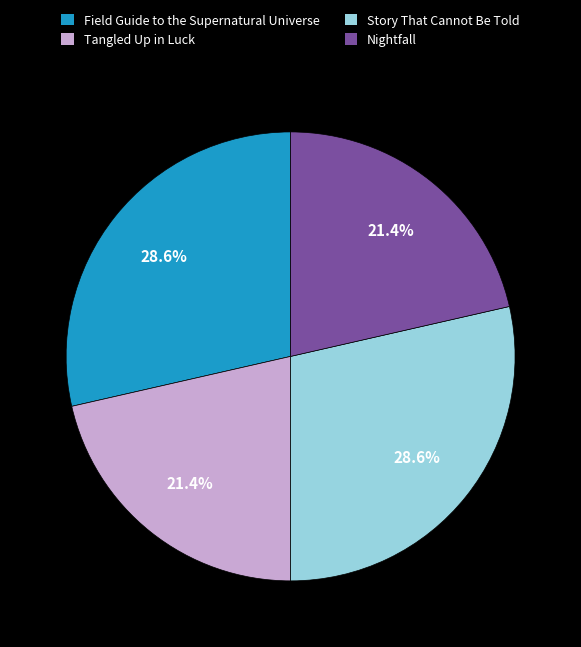

The Field Guide to the Supernatural Universe slice represents 29% of the pie. True or false?

True